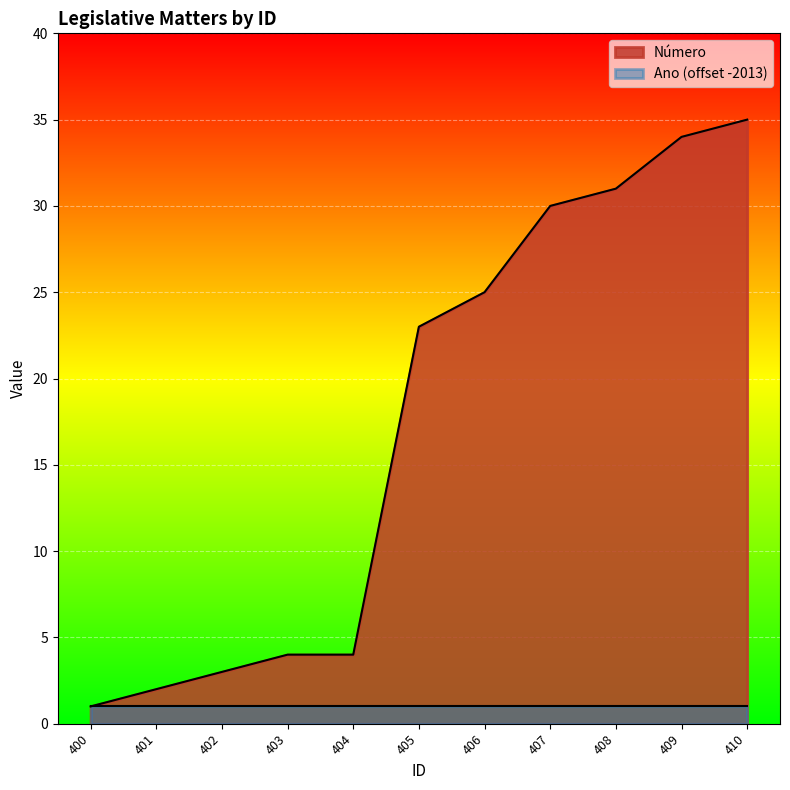

Rank the categories by value from lowest to highest.

400, 401, 402, 403, 404, 405, 406, 407, 408, 409, 410